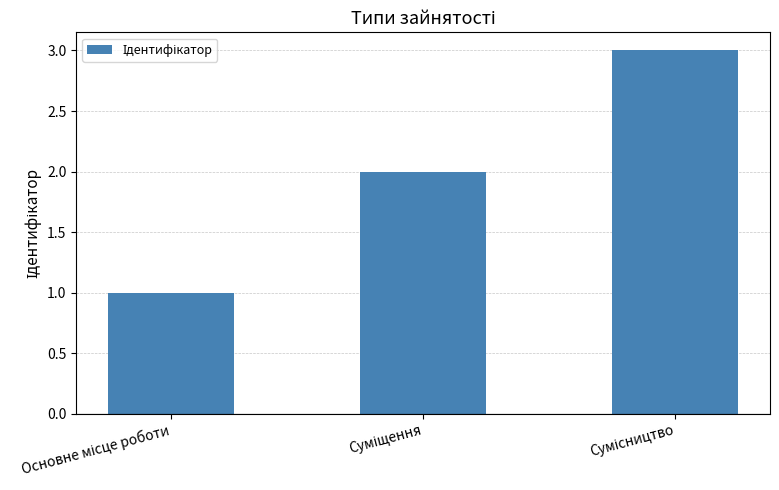

What is the value of the 3rd bar from the left?

3